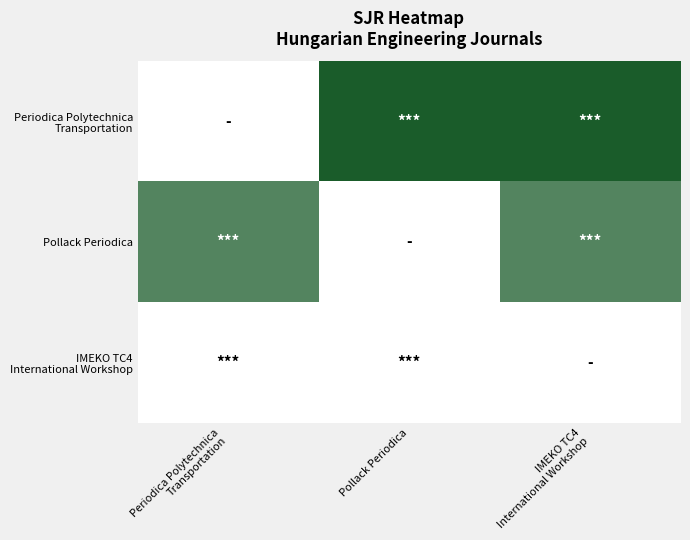

At 2, list the series in order from largest to smallest.

Periodica Polytechnica Transportation, Pollack Periodica, IMEKO TC4 International Workshop